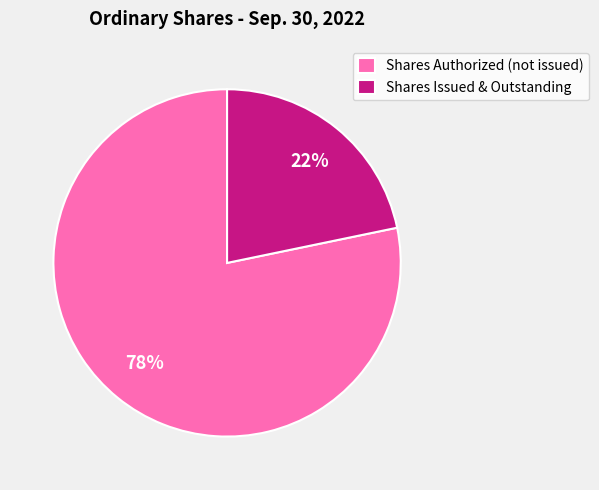

What is the largest slice in the pie chart?

Shares Authorized (not issued)